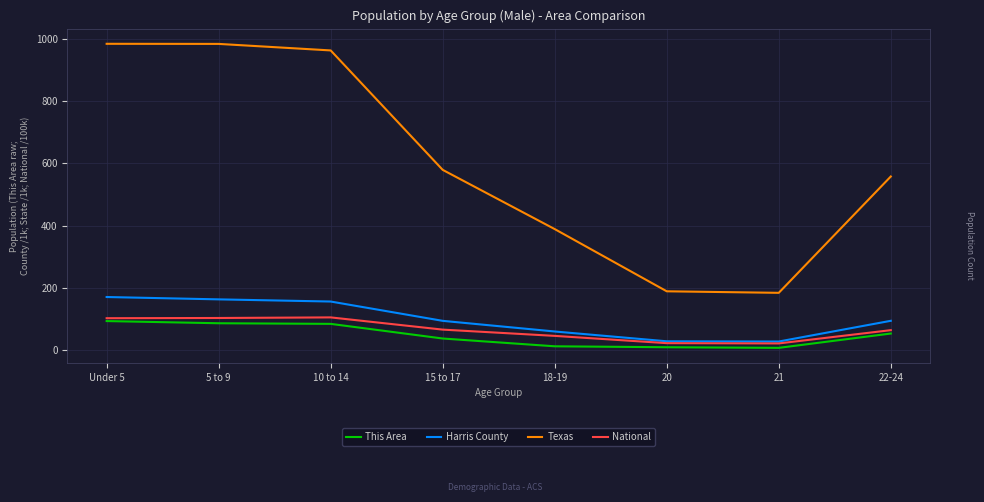

What is the lowest value of the Harris County series?

28.3